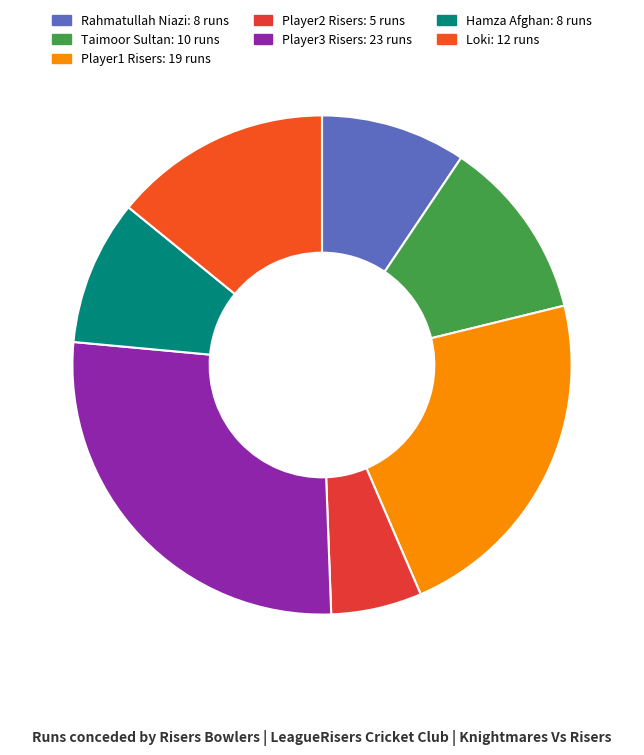

How many segments does this pie chart have?

7